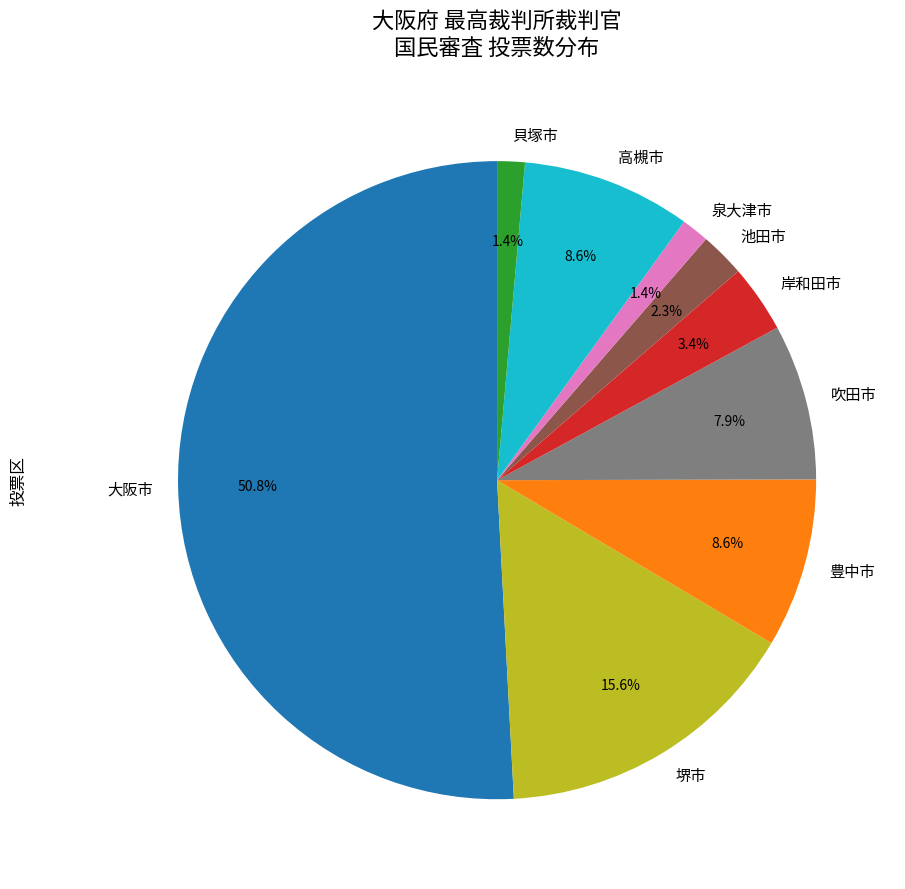

What is the largest slice in the pie chart?

大阪市